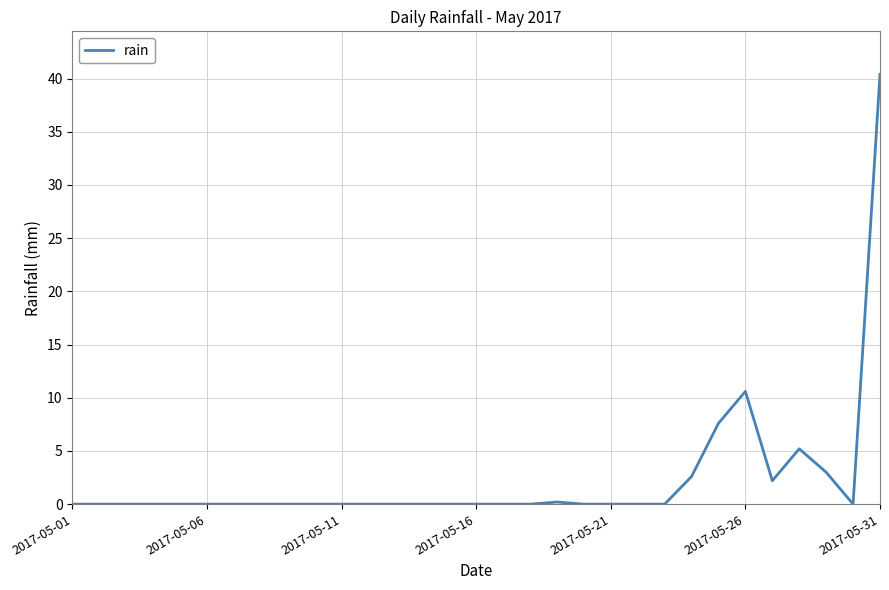

What is the difference between the maximum and minimum values?

40.4